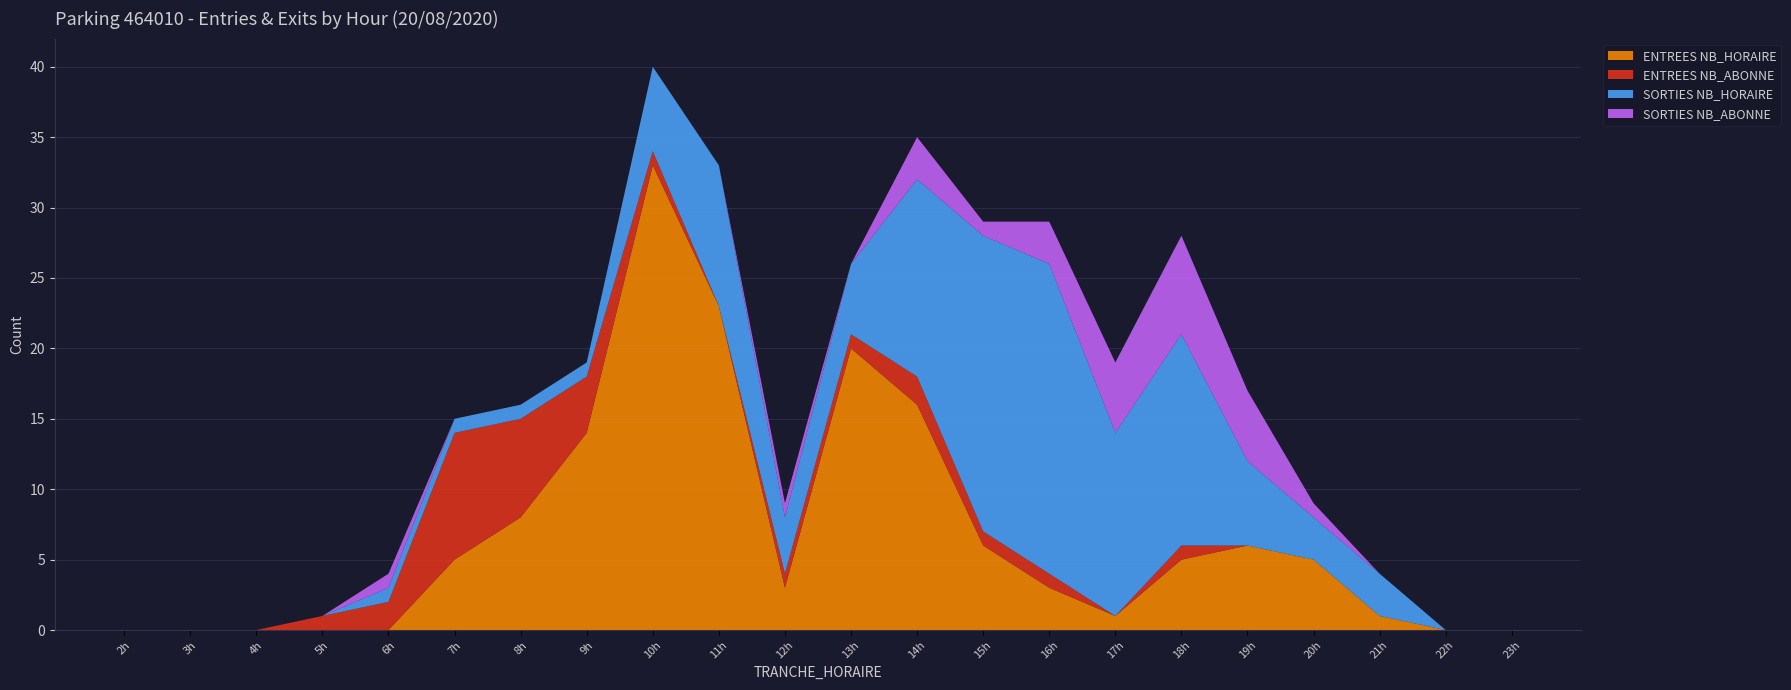

Reading right to left, list all the values displayed in this chart.

ENTREES NB_HORAIRE: 0	0	1	5	6	5	1	3	6	16	20	3	23	33	14	8	5	0	0	0	0	0
ENTREES NB_ABONNE: 0	0	0	0	0	1	0	1	1	2	1	1	0	1	4	7	9	2	1	0	0	0
SORTIES NB_HORAIRE: 0	0	3	3	6	15	13	22	21	14	5	4	10	6	1	1	1	1	0	0	0	0
SORTIES NB_ABONNE: 0	0	0	1	5	7	5	3	1	3	0	1	0	0	0	0	0	1	0	0	0	0